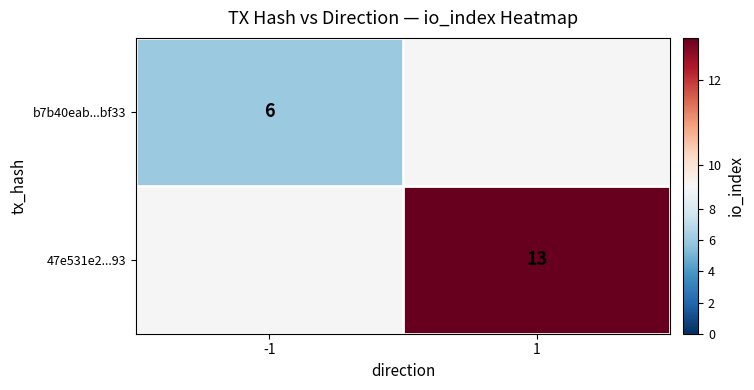

What is the greatest value displayed?

13.0